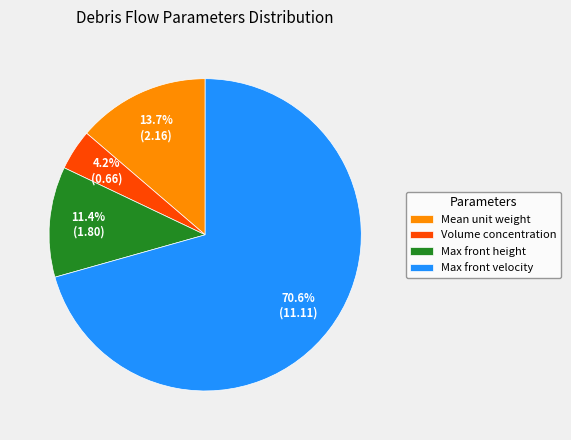

Which category accounts for the majority?

Max front velocity